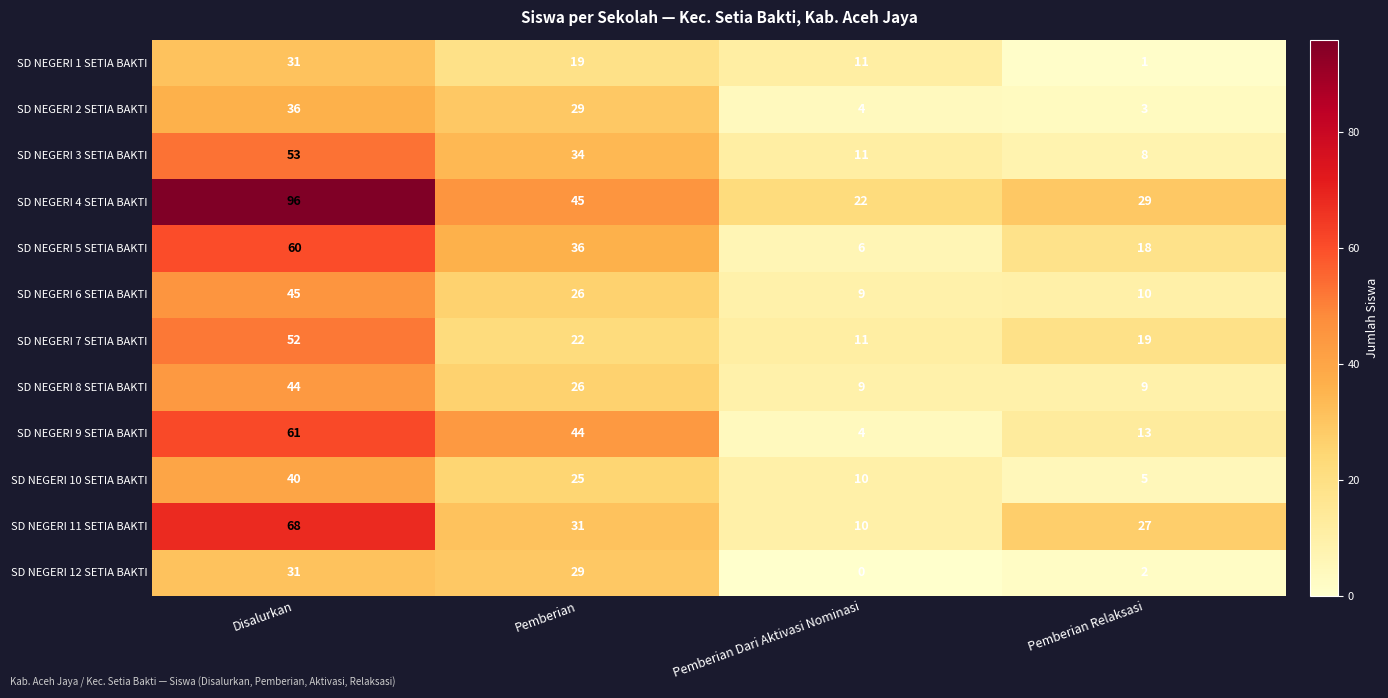

True or false: SD NEGERI 5 SETIA BAKTI has a value of 6 at Pemberian Dari Aktivasi Nominasi.

True